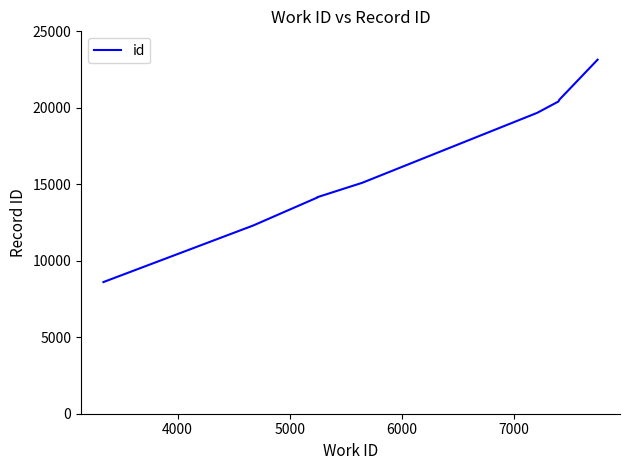

What is the value of the 6th point from the left?

19673